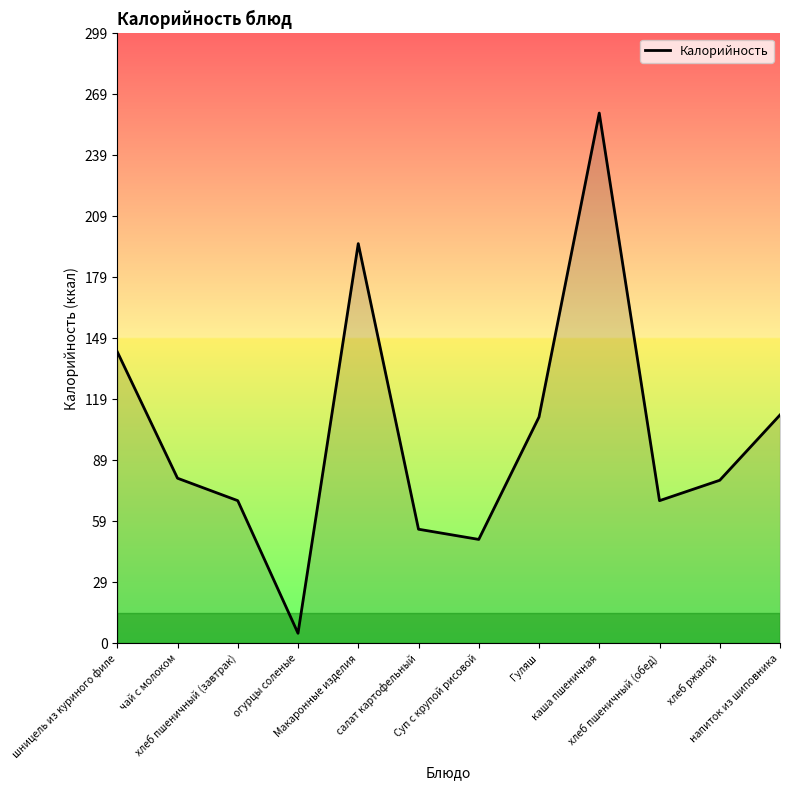

Is it true that the value at Макаронные изделия is 343?

False